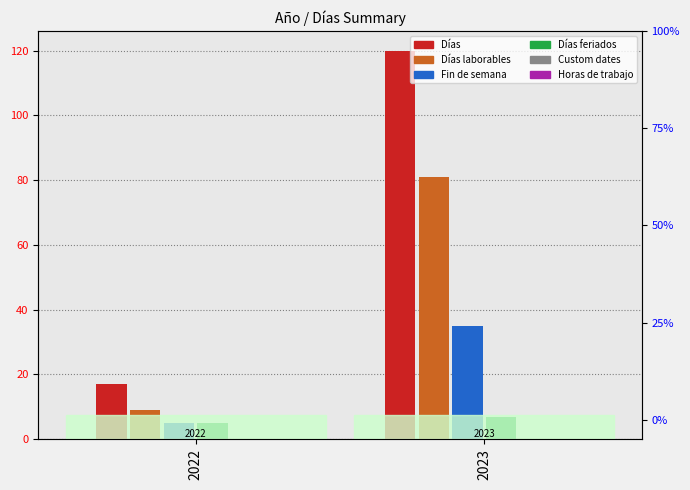

At which label does Días laborables reach its peak?

2022